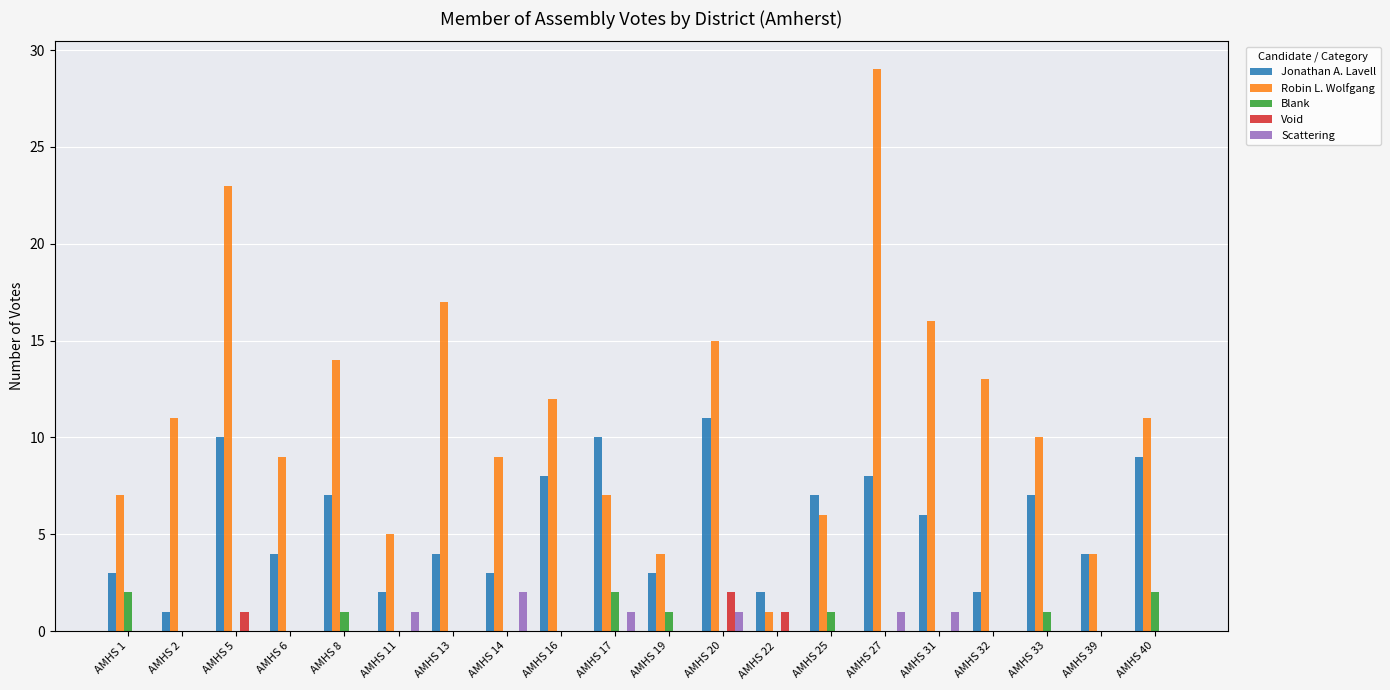

What are all the series names shown in the legend?

Jonathan A. Lavell, Robin L. Wolfgang, Blank, Void, Scattering